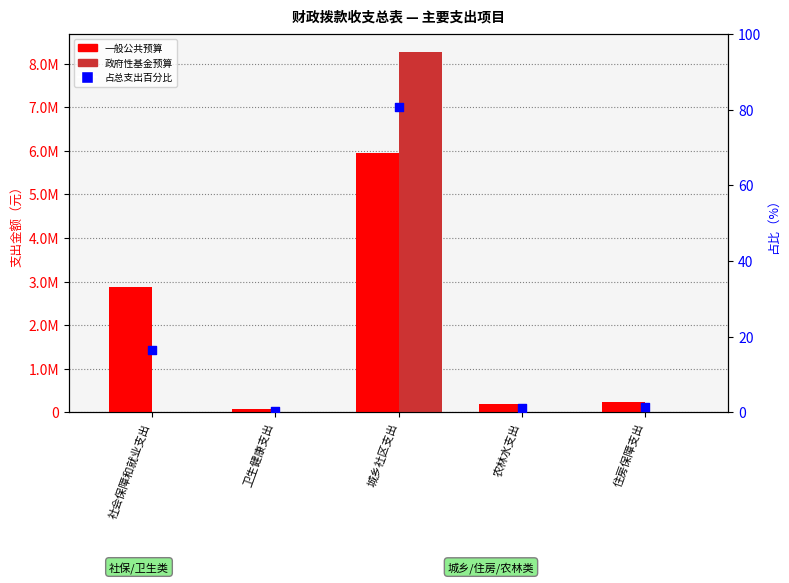

Which series reaches the maximum Y coordinate?

政府性基金预算